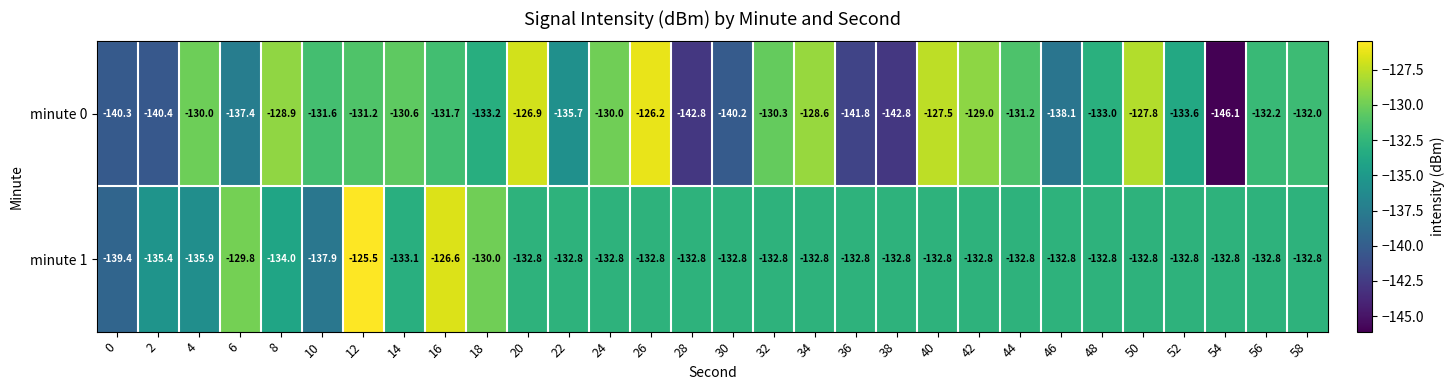

Which series changed the most between 4 and 24?

minute 1